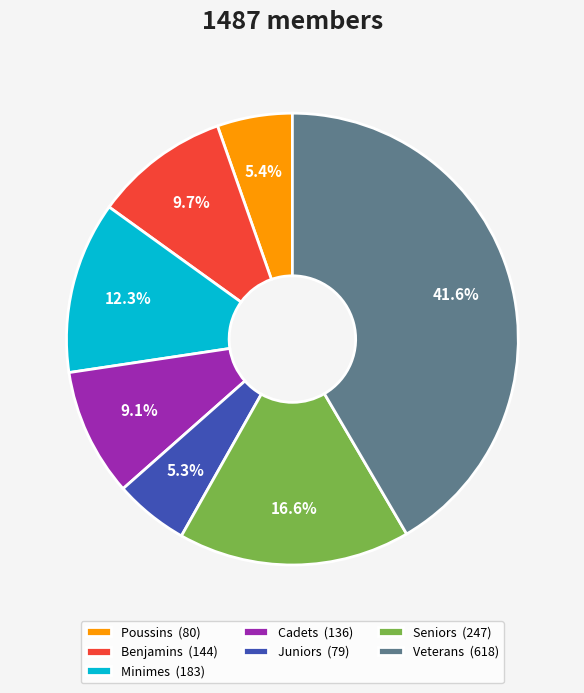

Which slice is the largest?

Veterans (618)